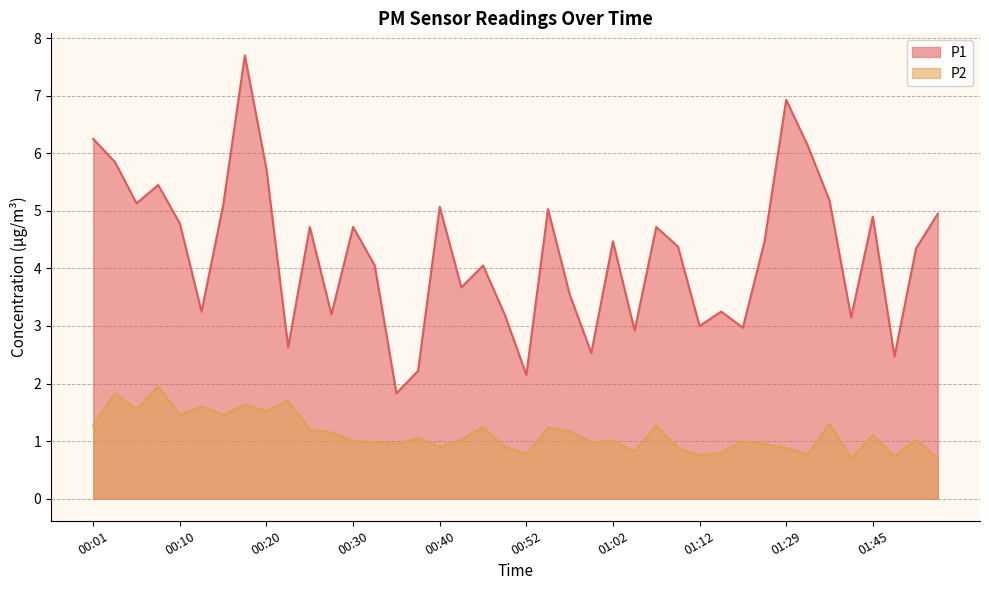

How many data points in P2 are above 1?

21